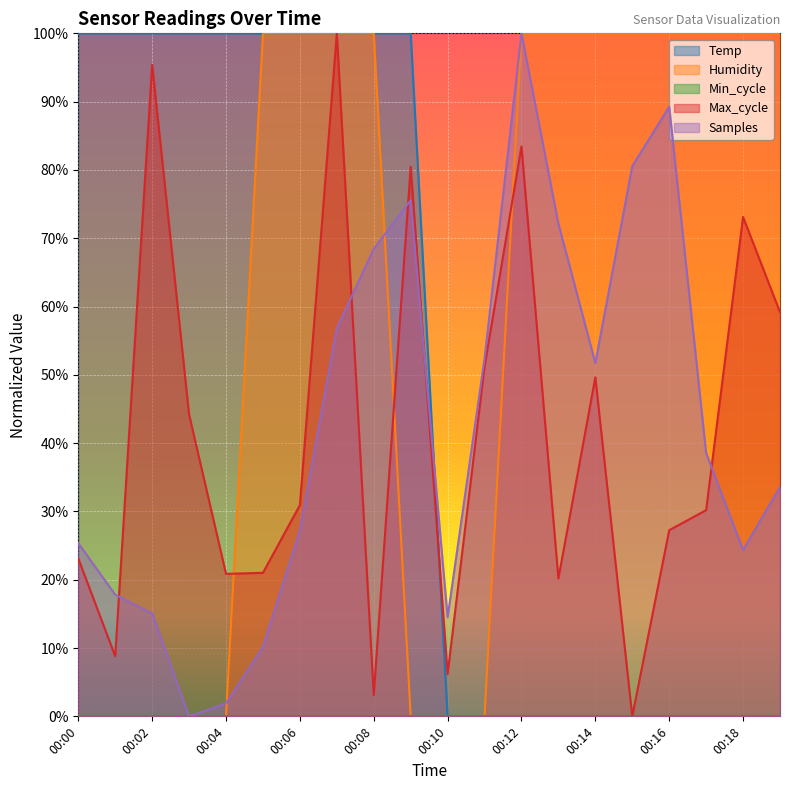

Between 00:17 and 00:19, which series saw the biggest shift?

Max_cycle